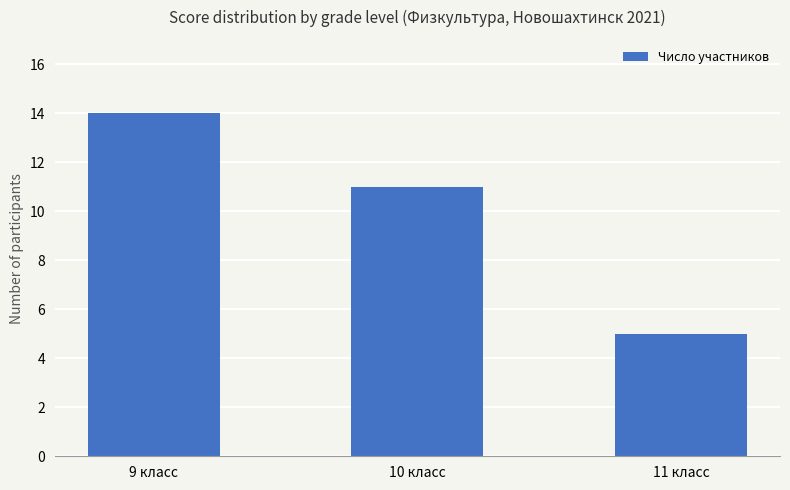

What value does the data have at 10 класс?

11